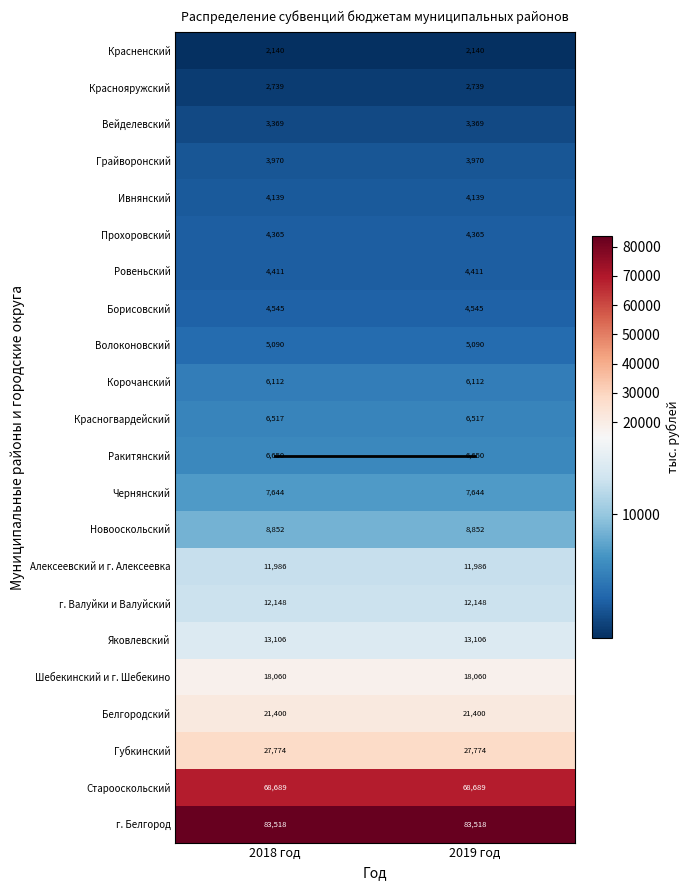

What is the sum of the Прохоровский values at 2018 год and 2019 год?

8730